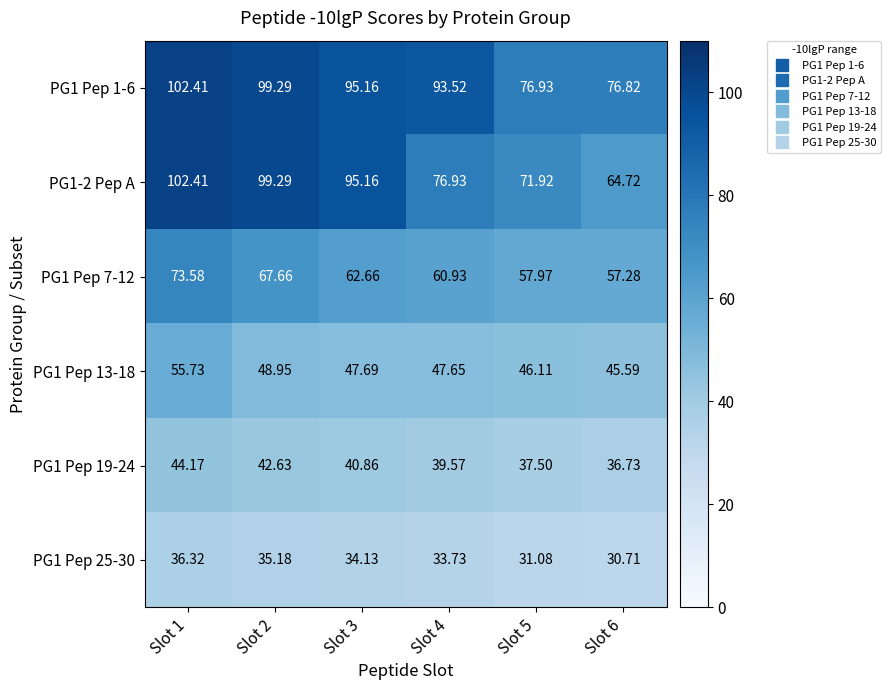

Which series has the largest range (max minus min)?

PG1-2 Pep A